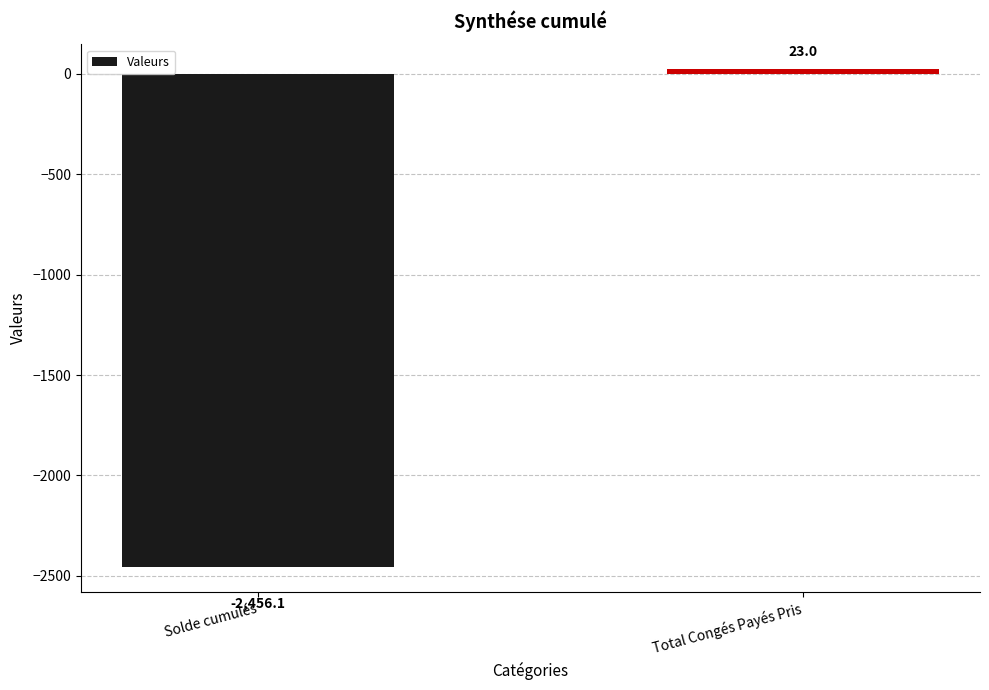

What is the sum of all values?

-2433.1